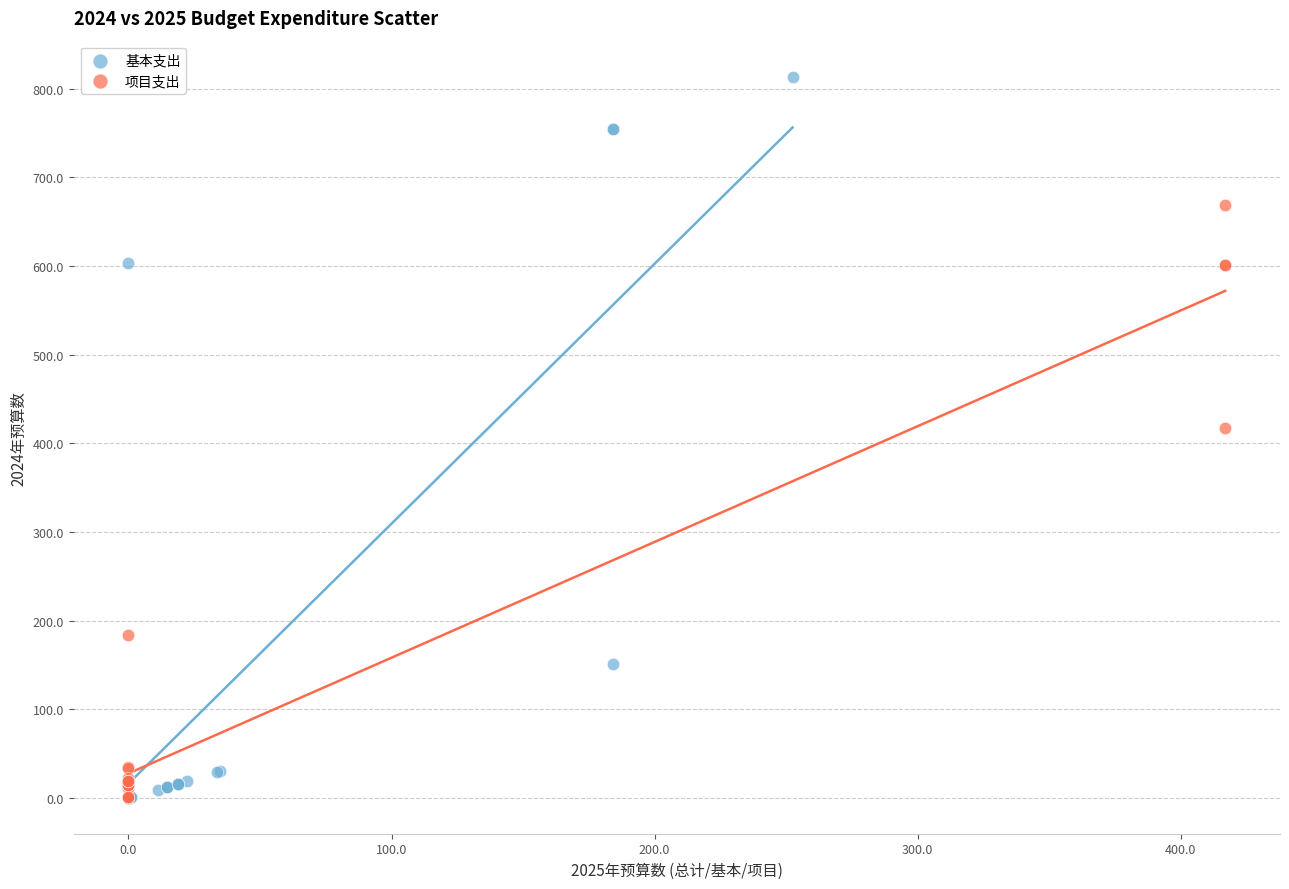

What are all the series names shown in the legend?

基本支出, 项目支出